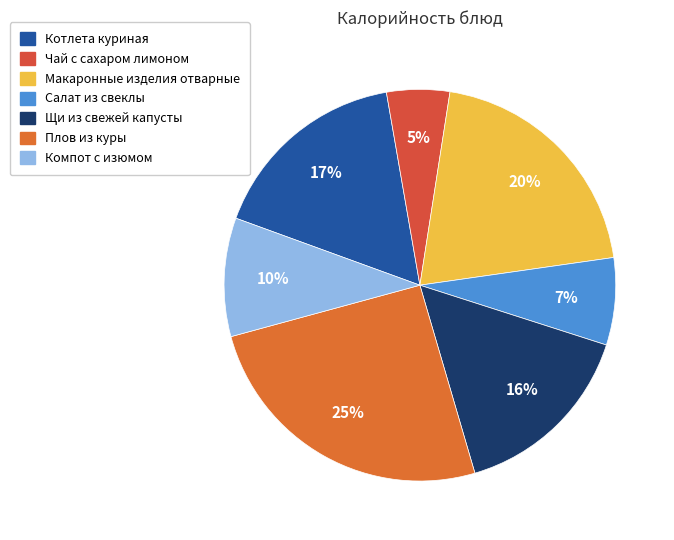

Between Плов из куры and Салат из свеклы, which is larger?

Плов из куры